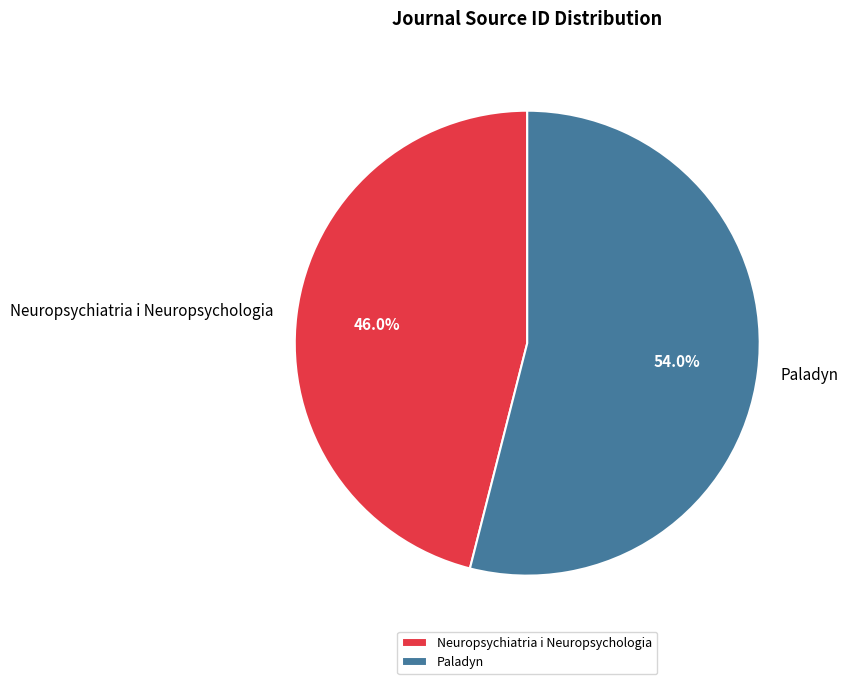

Is the sum of Neuropsychiatria i Neuropsychologia and Paladyn greater than half?

Yes